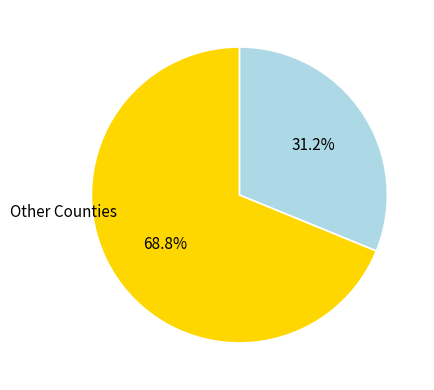

How many slices are in this pie chart?

2